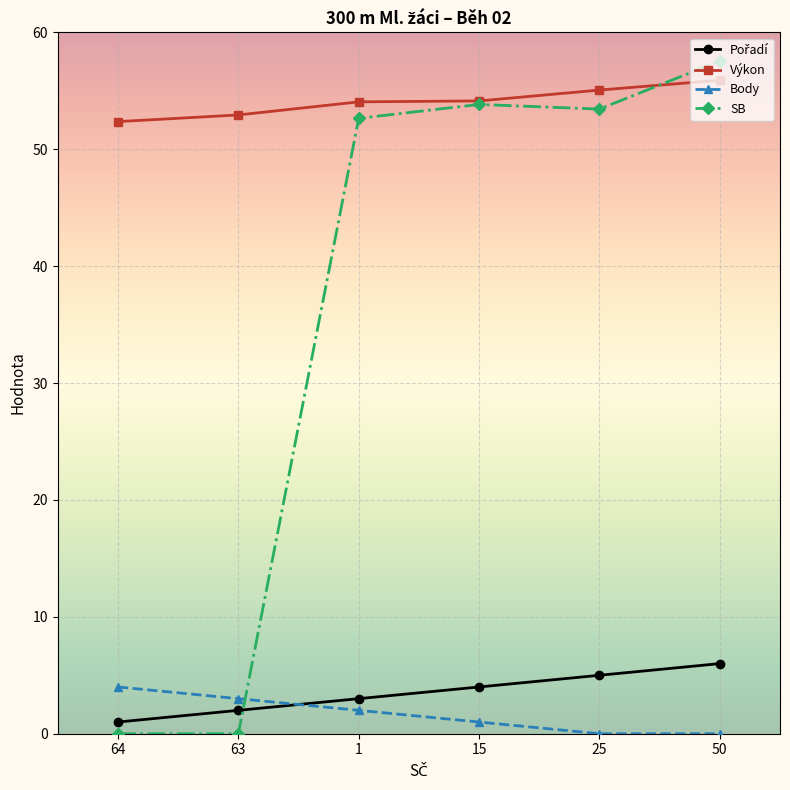

The Výkon series shows 89.2 at 15. True or false?

False